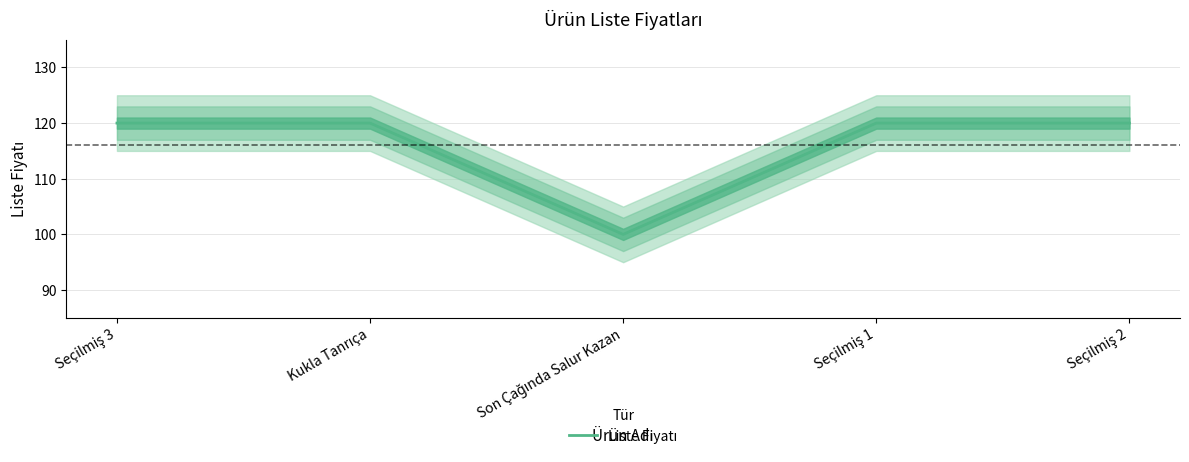

How many data points does each series have?

5